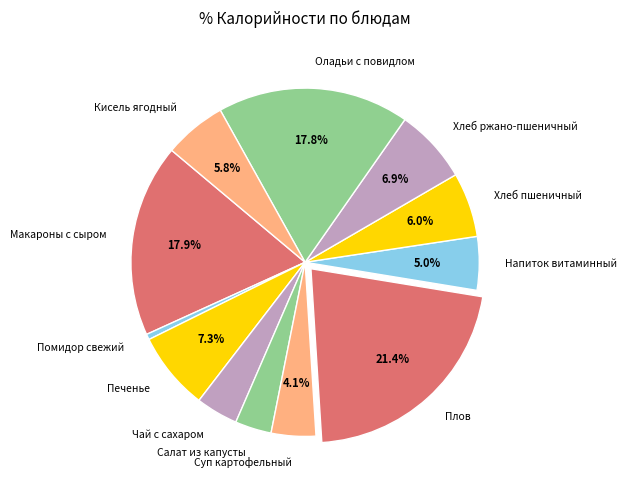

To the nearest percent, what portion does Кисель ягодный represent?

6%